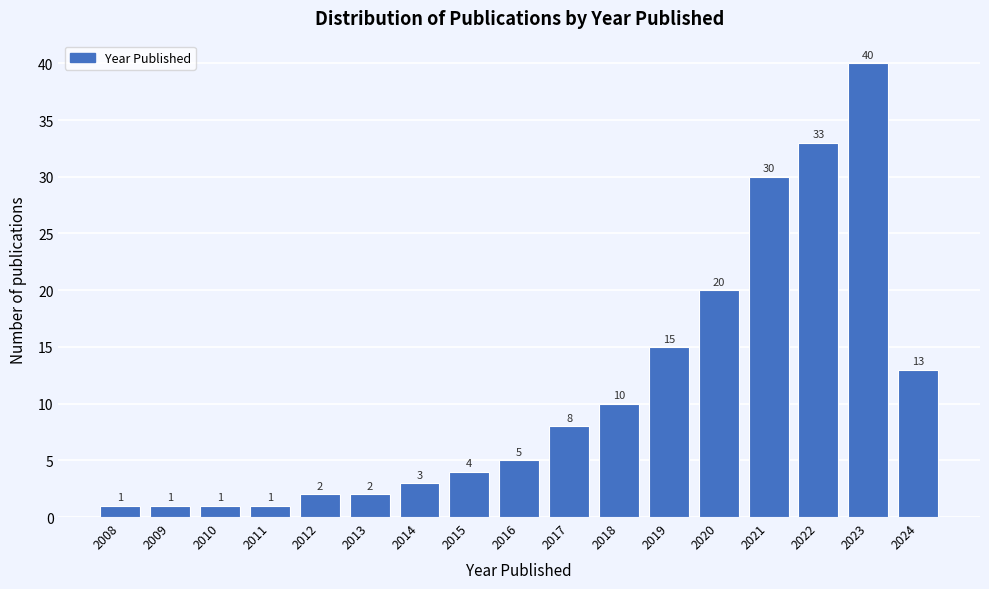

Reading left to right, extract all data points from this chart.

2008=1	2009=1	2010=1	2011=1	2012=2	2013=2	2014=3	2015=4	2016=5	2017=8	2018=10	2019=15	2020=20	2021=30	2022=33	2023=40	2024=13